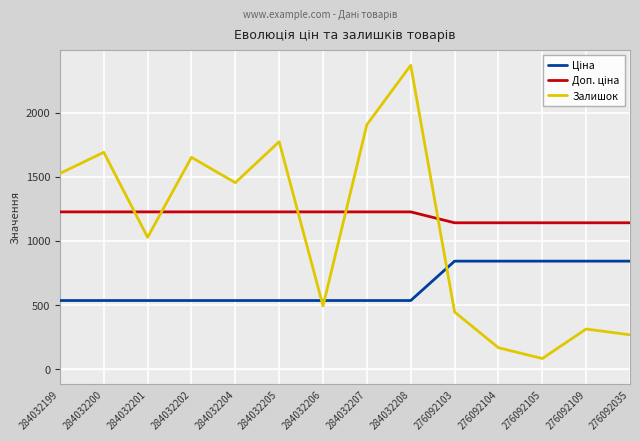

The value of Залишок at 284032204 is 2386.0. True or false?

False